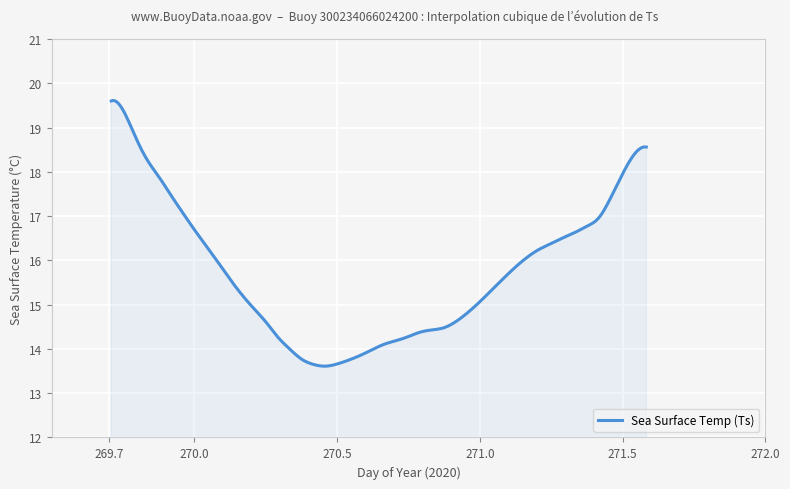

What is the minimum value shown in the chart?

13.6